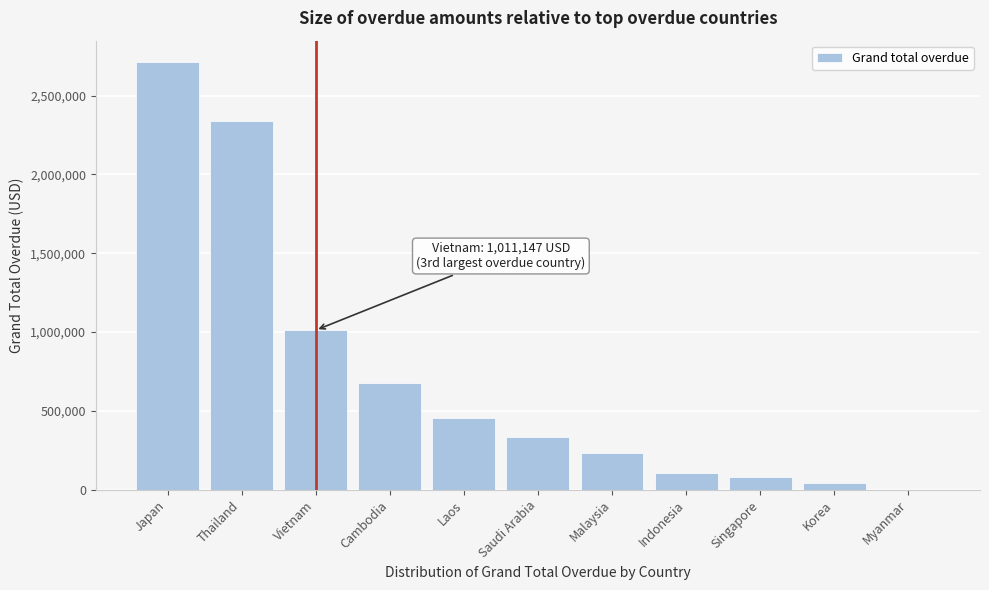

Reading left to right, extract all data points from this chart.

Japan=2712774.6	Thailand=2337794.4	Vietnam=1011147.2	Cambodia=677678.7	Laos=453142.9	Saudi Arabia=330539.7	Malaysia=231650.8	Indonesia=107353.4	Singapore=81494.5	Korea=38475.3	Myanmar=0.0